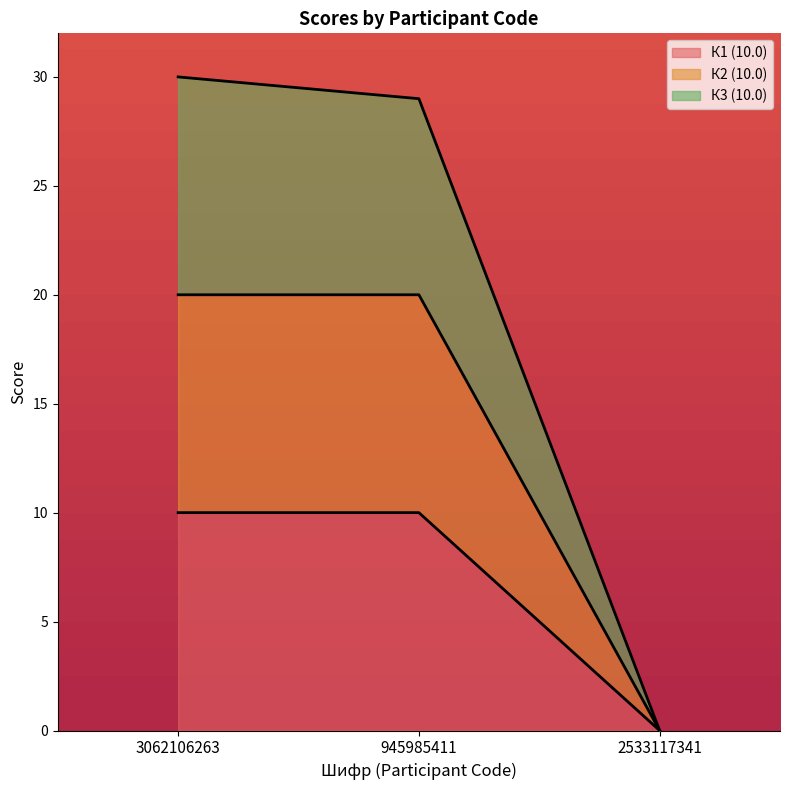

How many data points in К3 (10.0) are less than 29?

1